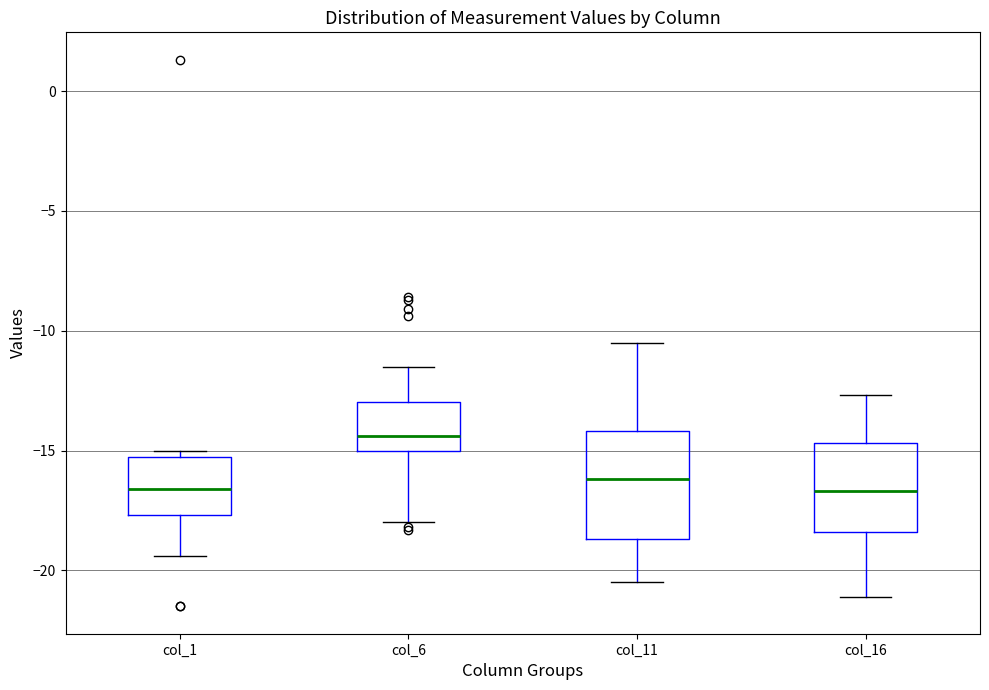

Which box is the tallest, from its lower edge to its upper edge?

col_11